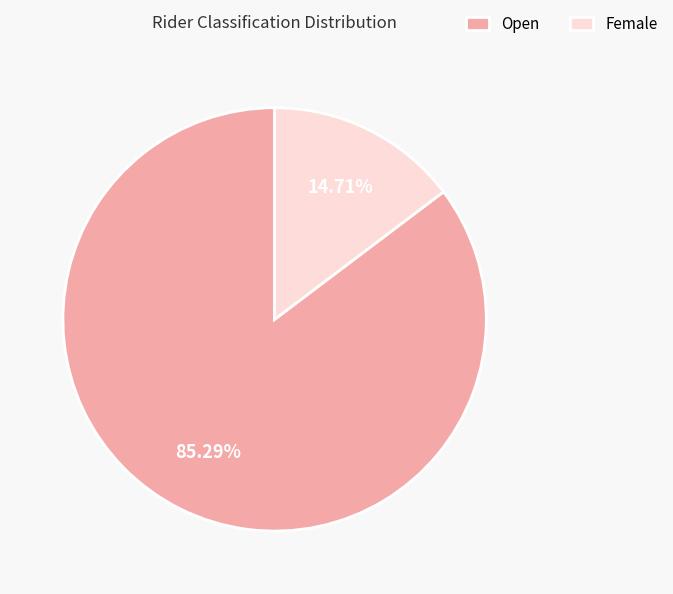

Which category has the biggest portion of the pie?

Open